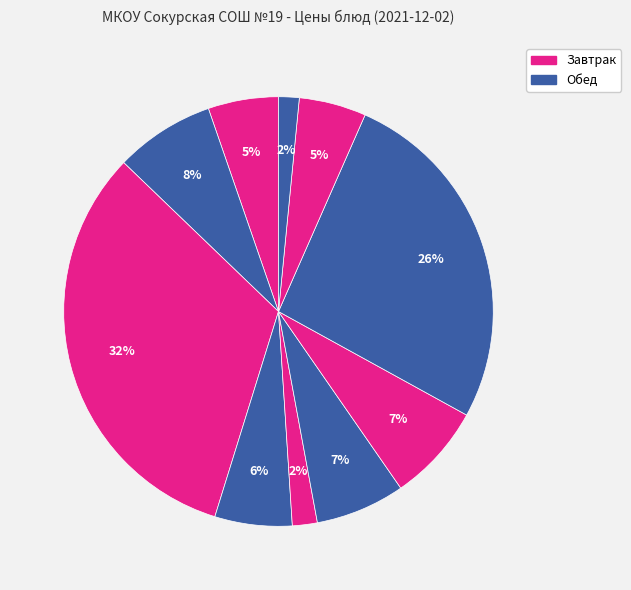

To the nearest percent, what is the difference between the largest and smallest slice percentages?

31%